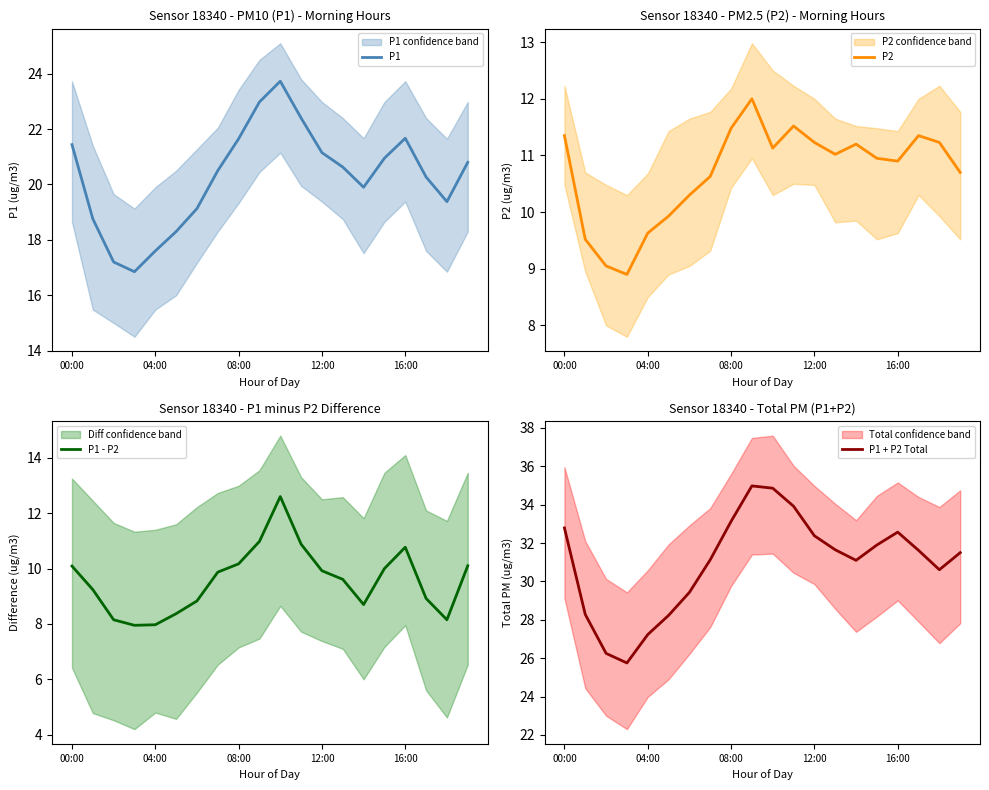

The P1 - P2 series shows 10.2 at 08:00. True or false?

True